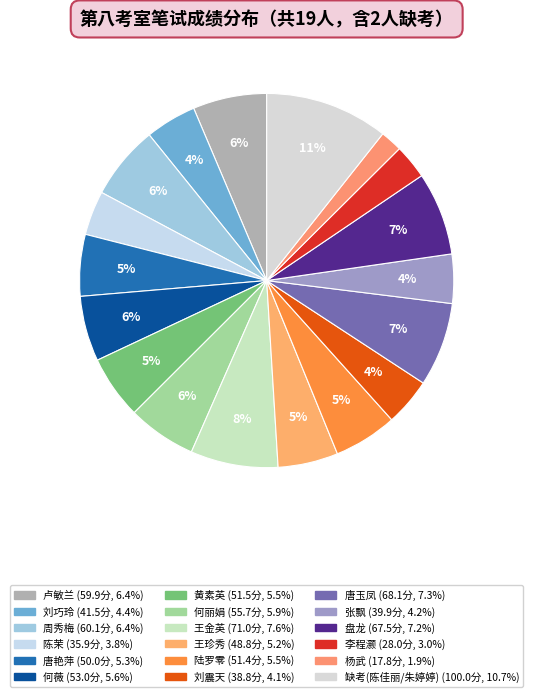

Count the number of slices in the pie.

18